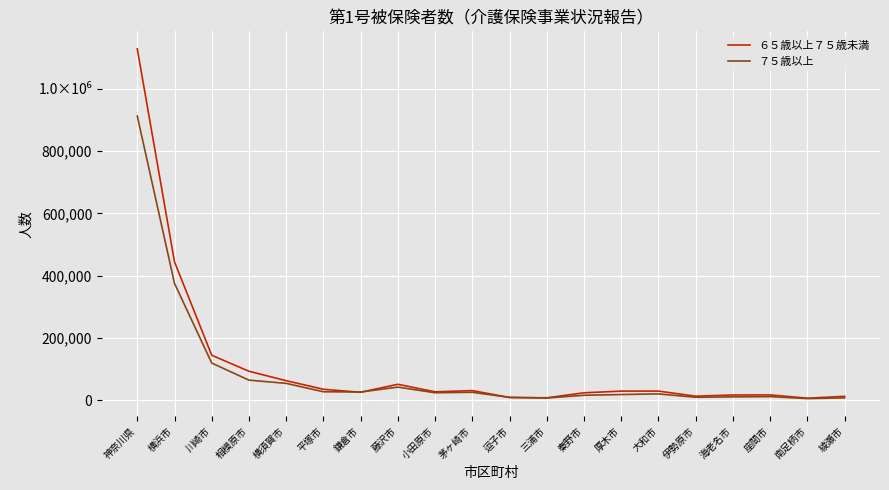

At which label is ７５歳以上 closest to 459200?

横浜市